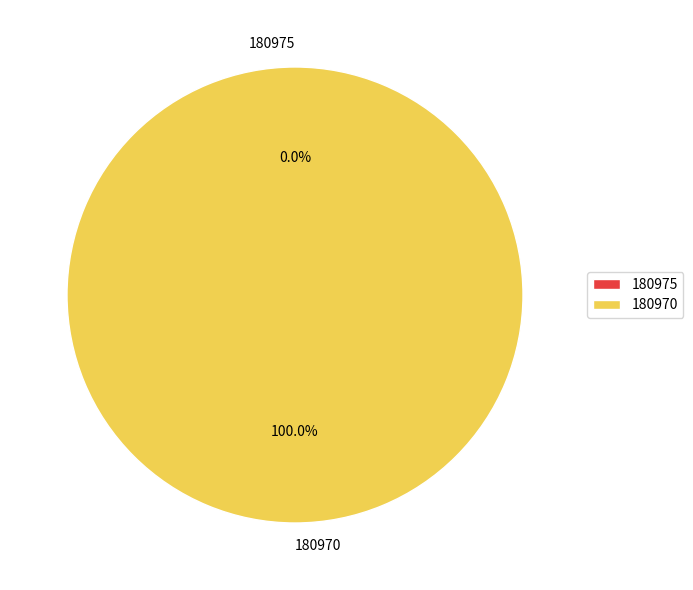

To the nearest percent, what is the difference between the 180975 and 180970 slice percentages?

100%